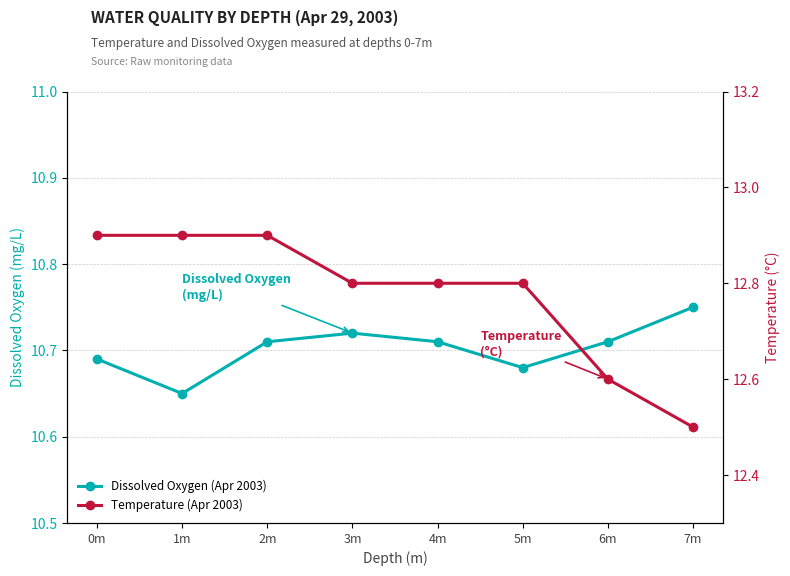

Does the chart have visible grid lines?

Yes